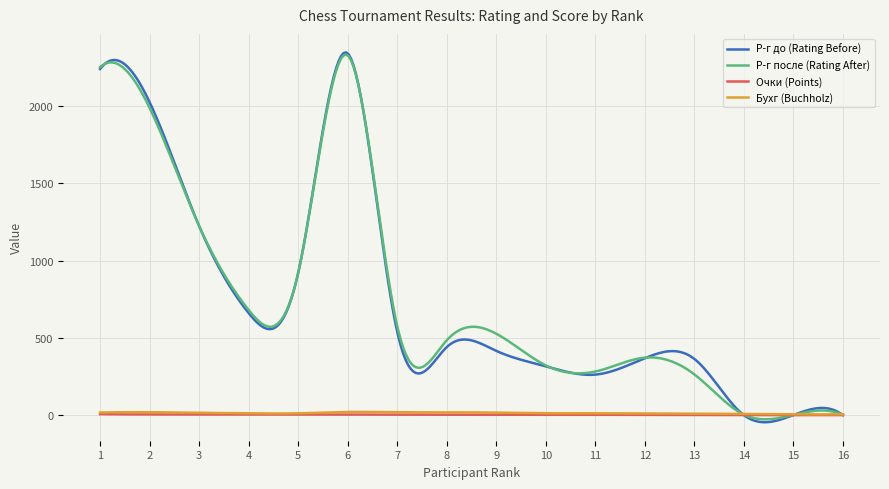

How many lines are shown in the chart?

4